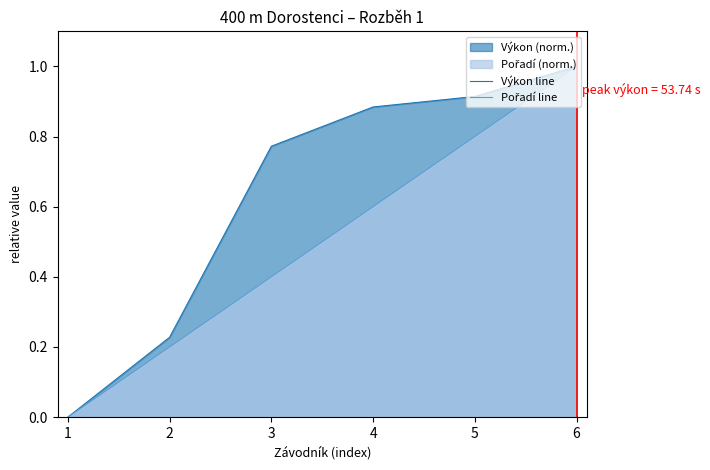

The value of Výkon line at 4 is 0.6. True or false?

False